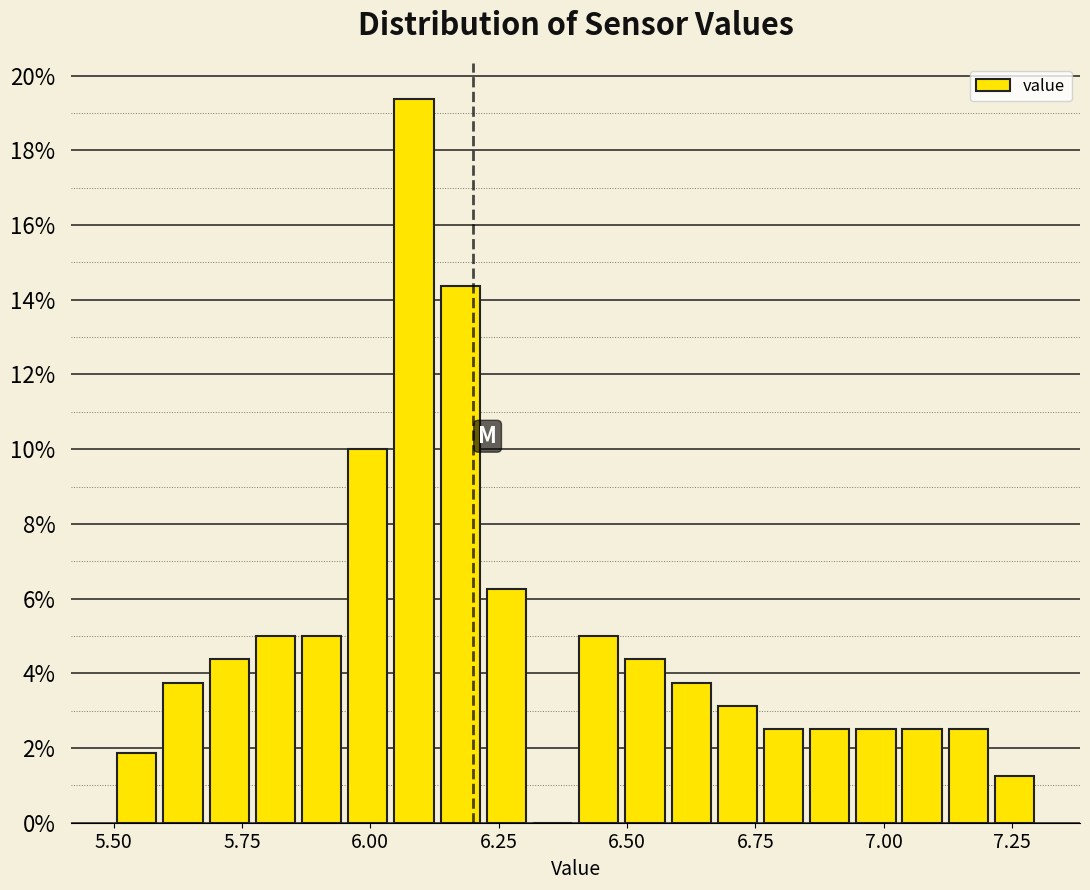

Read against the x-axis, roughly where is the centre of the tallest bar?

6.10